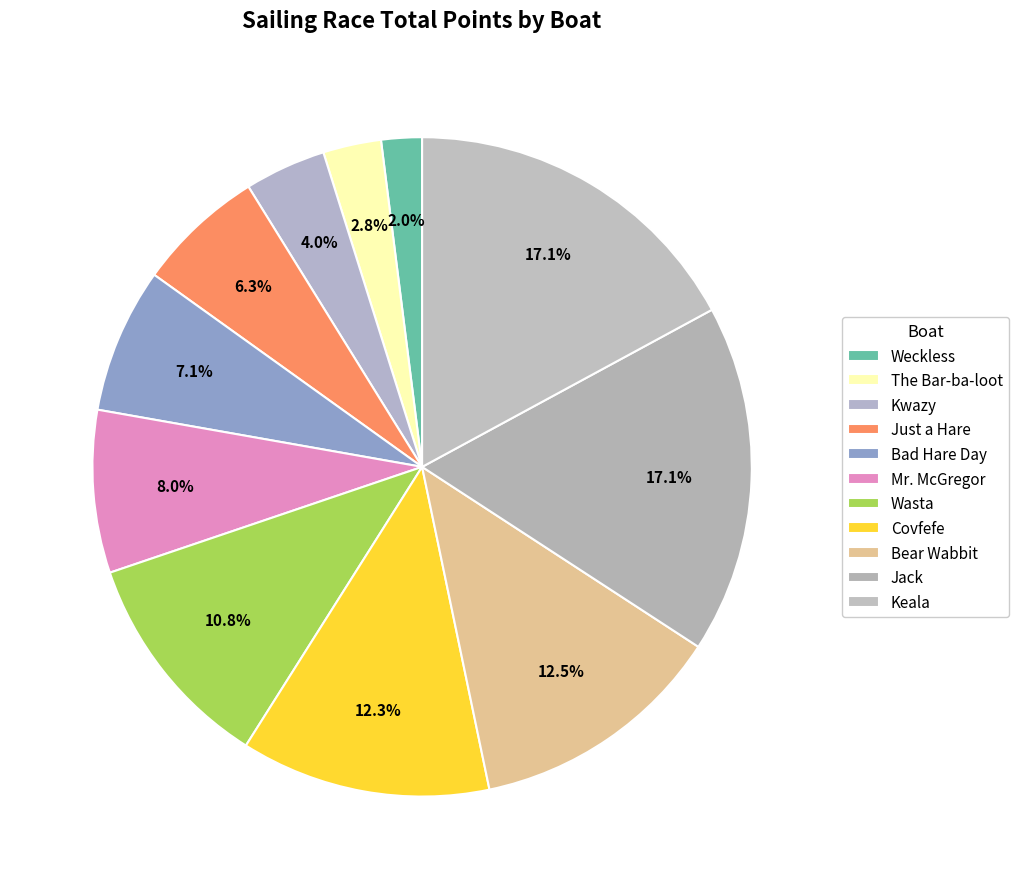

To the nearest percent, what portion does Keala represent?

17%